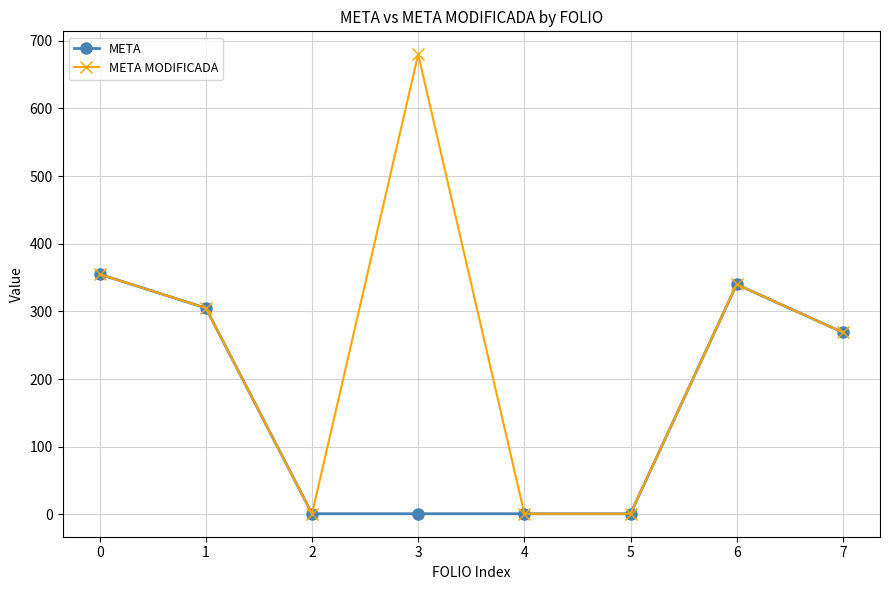

True or false: META has more than 2 interior local peaks.

False